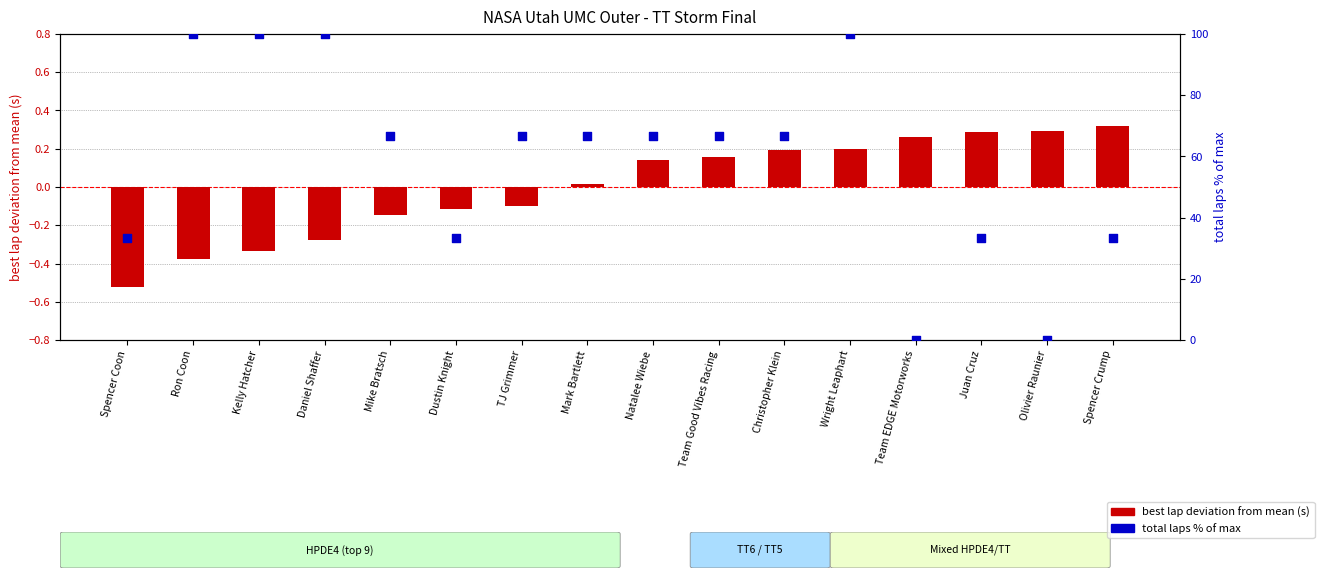

Is the value of laps % of max at Wright Leaphart greater than the value of best lap deviation (s) at Mark Bartlett?

Yes